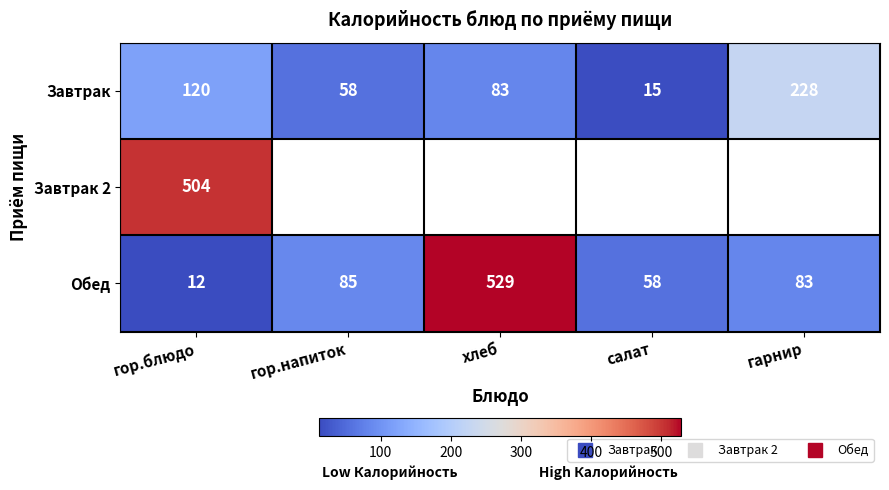

What is the approximate value of Обед at гарнир?

83.0